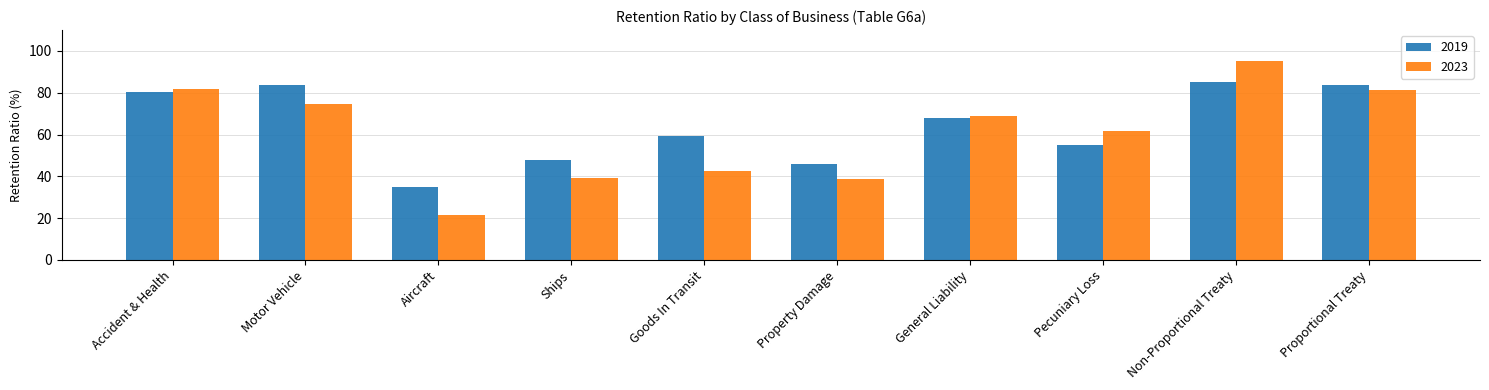

Which series has the largest total across all categories?

2019